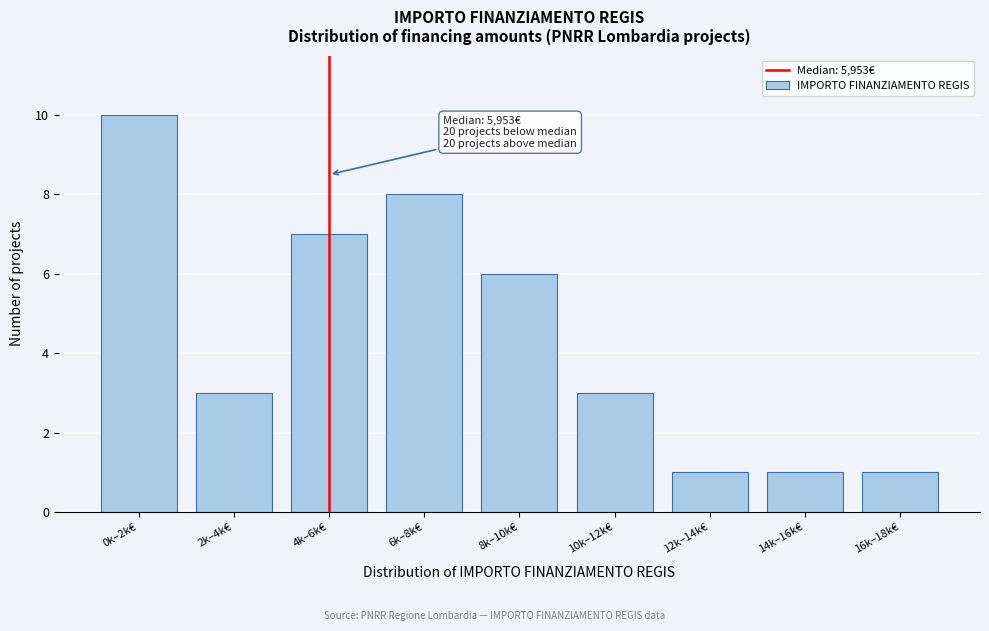

Reading right to left, extract all data points from this chart.

16k–18k€=1	14k–16k€=1	12k–14k€=1	10k–12k€=3	8k–10k€=6	6k–8k€=8	4k–6k€=7	2k–4k€=3	0k–2k€=10